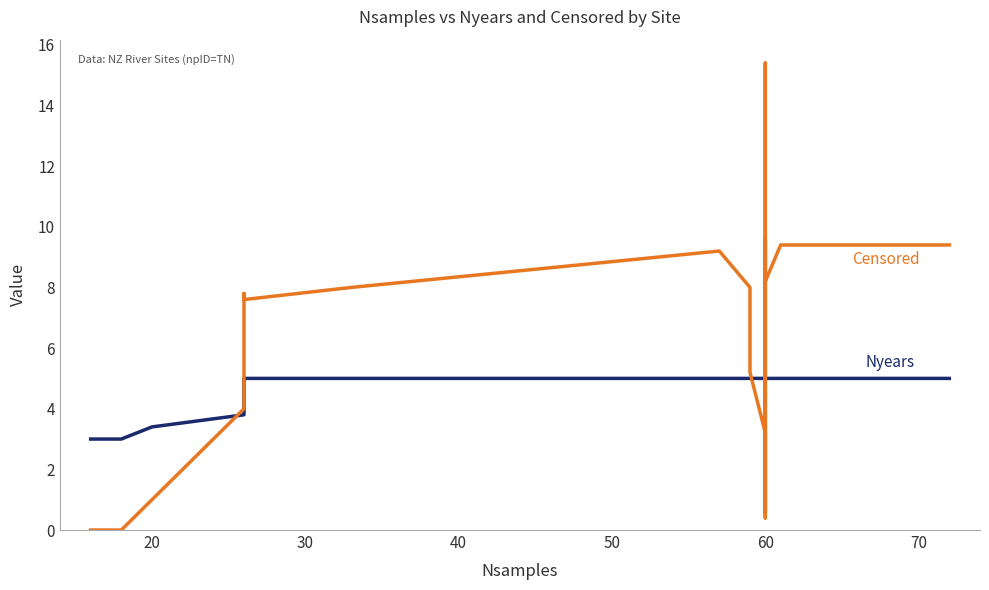

List the series in order of their peak value, lowest first.

Nyears, Censored